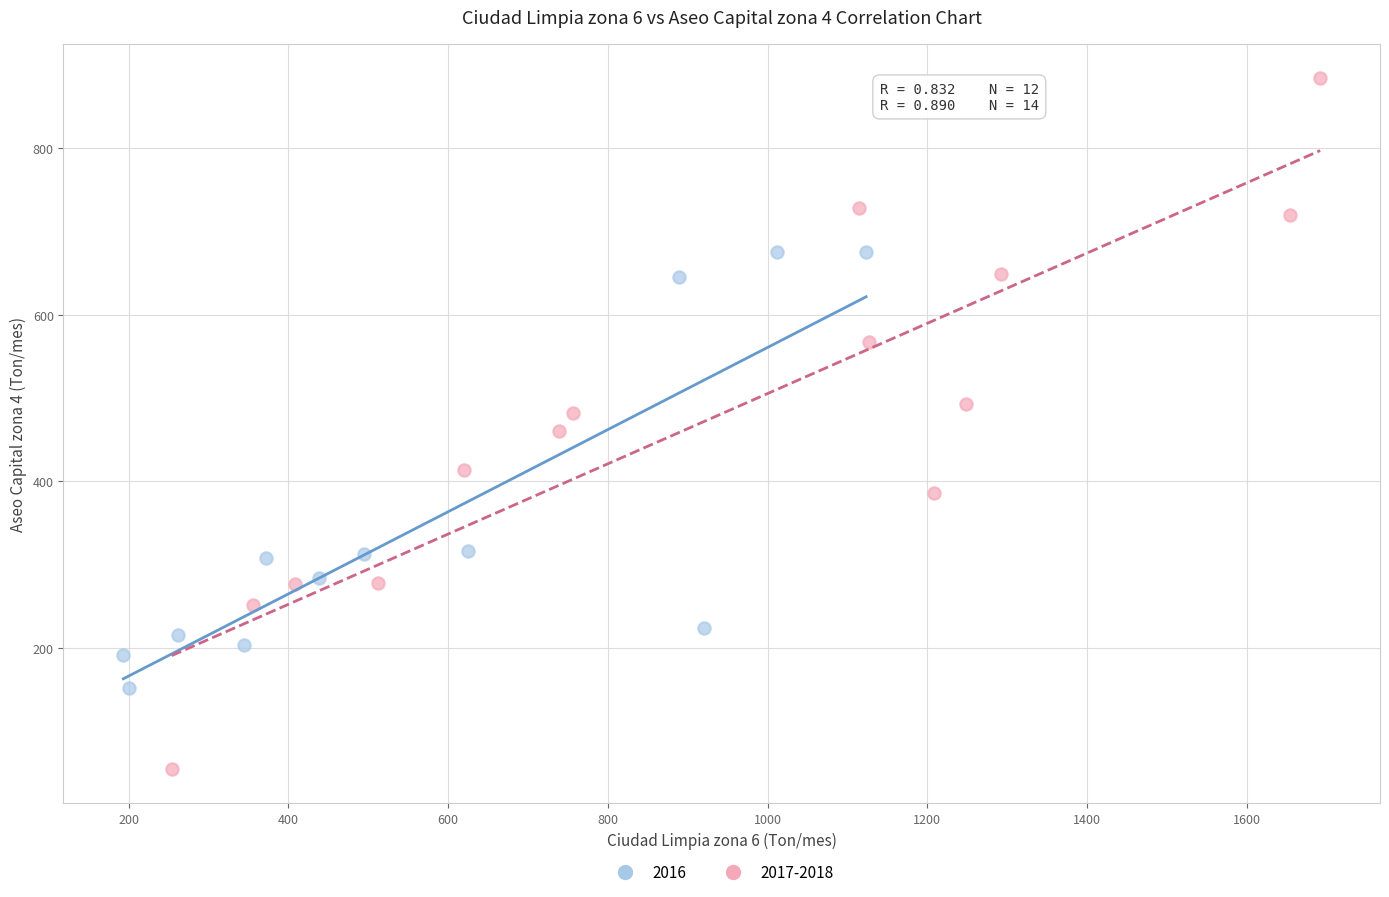

Which series has the largest Y range (max minus min)?

2017-2018